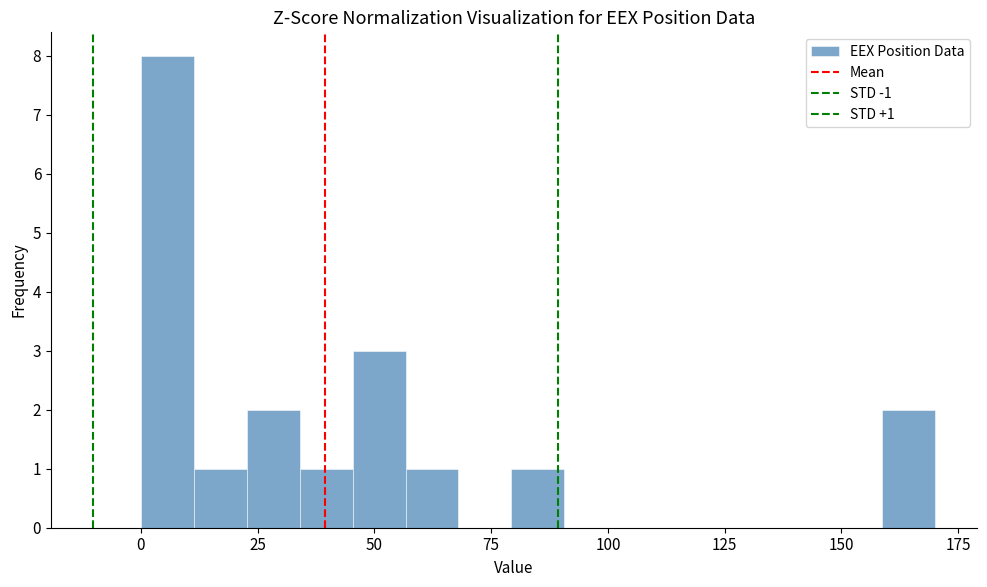

Read against the x-axis, roughly where is the centre of the tallest bar?

5